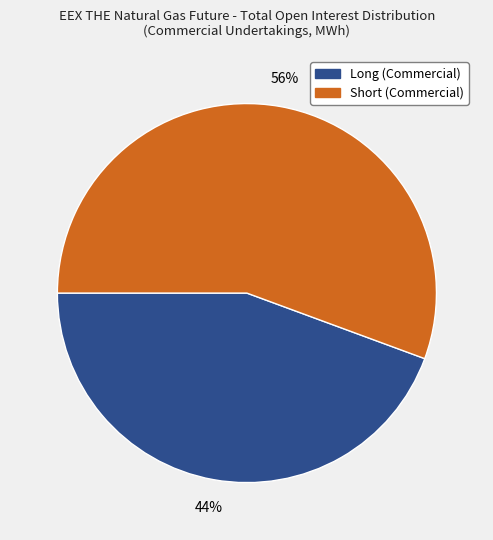

How many slices are in this pie chart?

2